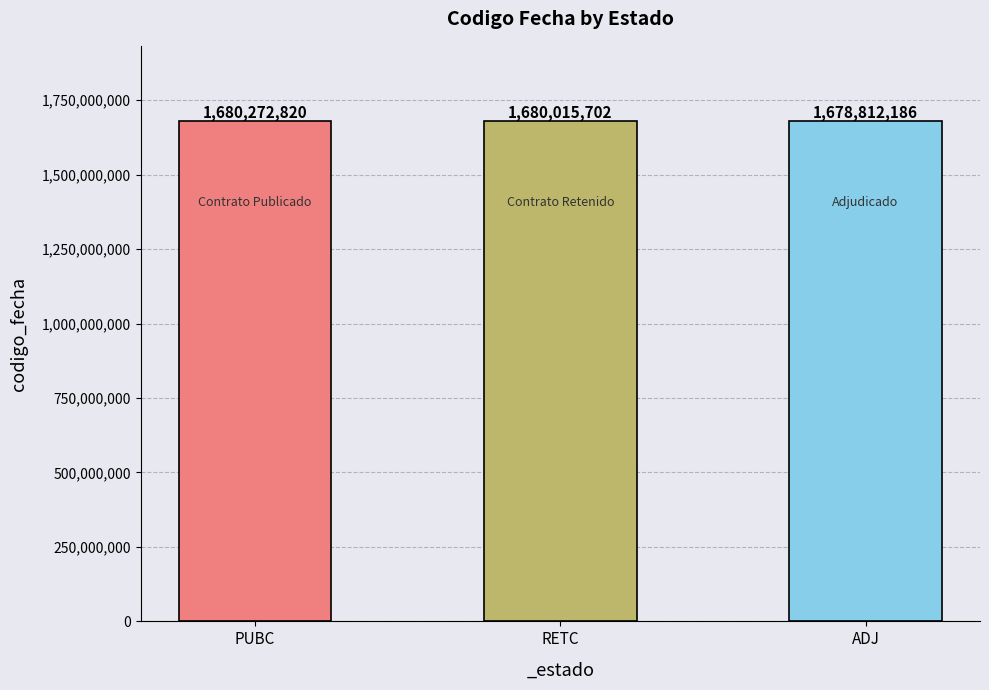

What is the smallest value displayed?

1678812186